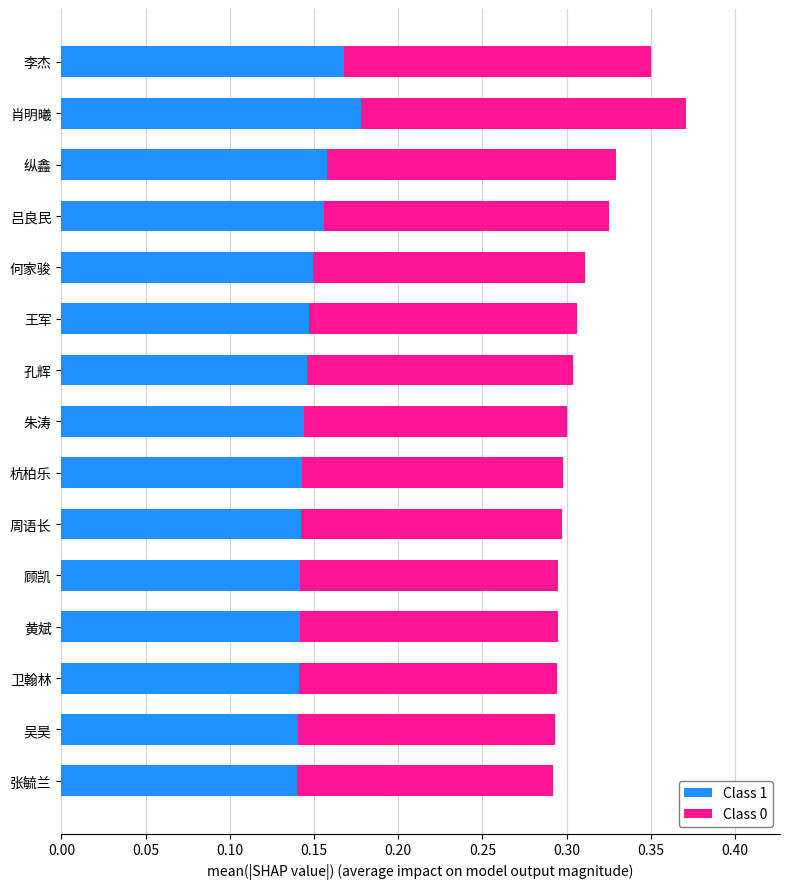

True or false: Class 1 has a value of 0.1 at 肖明曦.

False